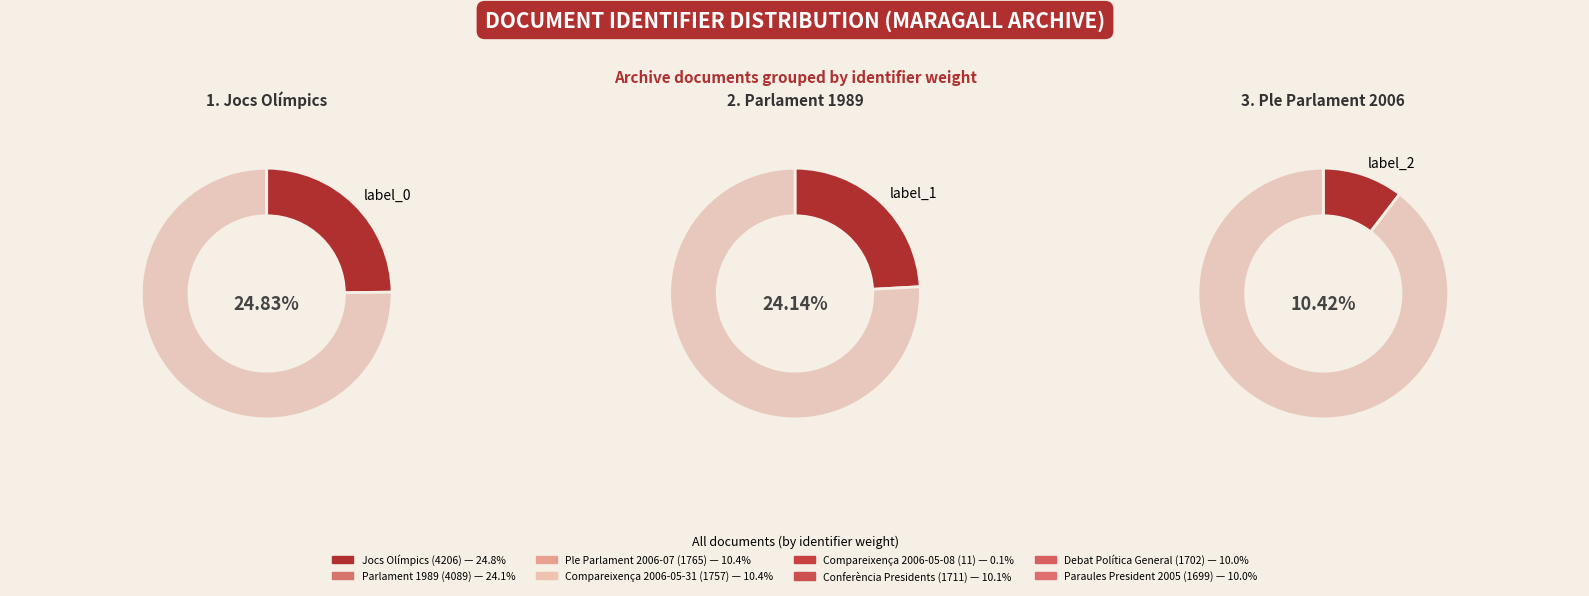

What percentage is the Debat de Política General slice, to the nearest percent?

10%